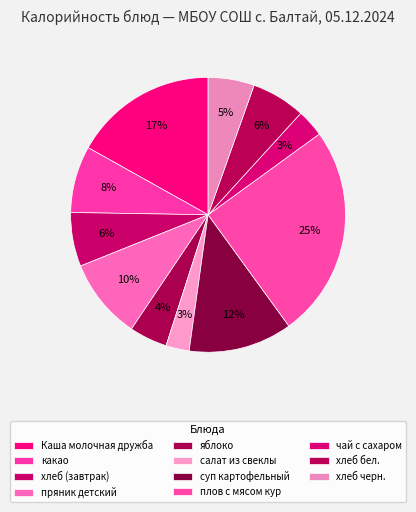

What percentage is the салат из свеклы slice, to the nearest percent?

3%